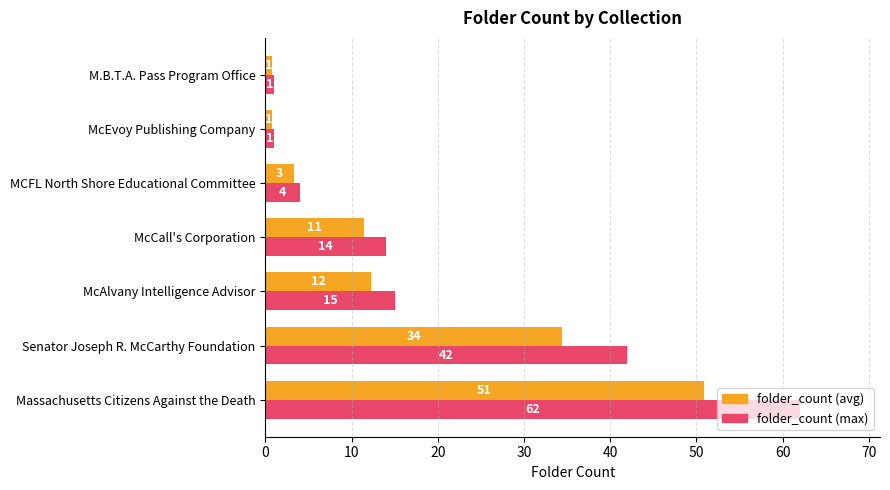

What value does the folder_count (avg) series have at McCall's Corporation?

11.5